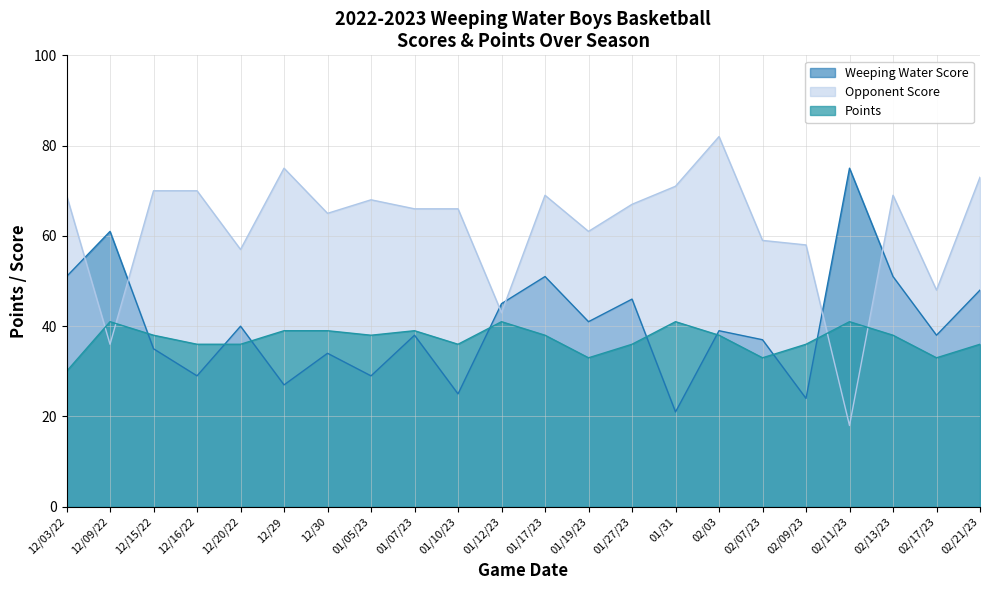

Reading right to left, extract all data points from this chart.

Weeping Water Score: 02/21/23=48	02/17/23=38	02/13/23=51	02/11/23=75	02/09/23=24	02/07/23=37	02/03=39	01/31=21	01/27/23=46	01/19/23=41	01/17/23=51	01/12/23=45	01/10/23=25	01/07/23=38	01/05/23=29	12/30=34	12/29=27	12/20/22=40	12/16/22=29	12/15/22=35	12/09/22=61	12/03/22=51
Opponent Score: 02/21/23=73	02/17/23=48	02/13/23=69	02/11/23=18	02/09/23=58	02/07/23=59	02/03=82	01/31=71	01/27/23=67	01/19/23=61	01/17/23=69	01/12/23=43	01/10/23=66	01/07/23=66	01/05/23=68	12/30=65	12/29=75	12/20/22=57	12/16/22=70	12/15/22=70	12/09/22=36	12/03/22=69
Points: 02/21/23=36	02/17/23=33	02/13/23=38	02/11/23=41	02/09/23=36	02/07/23=33	02/03=38	01/31=41	01/27/23=36	01/19/23=33	01/17/23=38	01/12/23=41	01/10/23=36	01/07/23=39	01/05/23=38	12/30=39	12/29=39	12/20/22=36	12/16/22=36	12/15/22=38	12/09/22=41	12/03/22=30